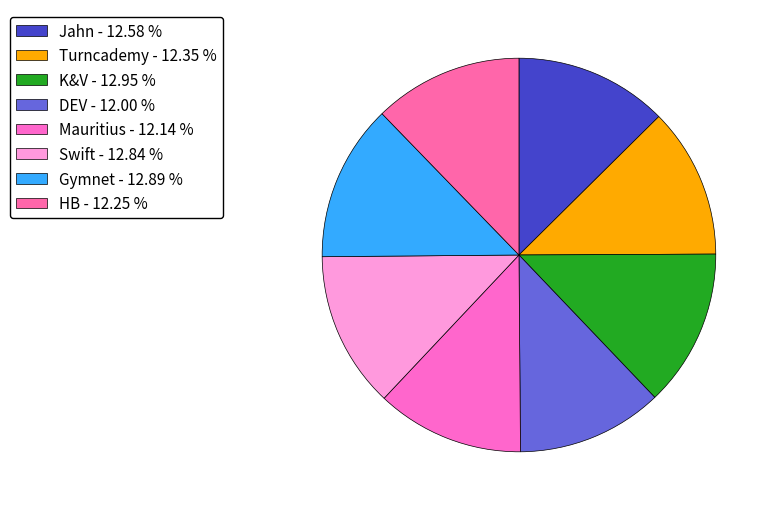

Rank the categories by value from highest to lowest.

K&V, Gymnet, Swift, Jahn, Turncademy, HB, Mauritius, DEV